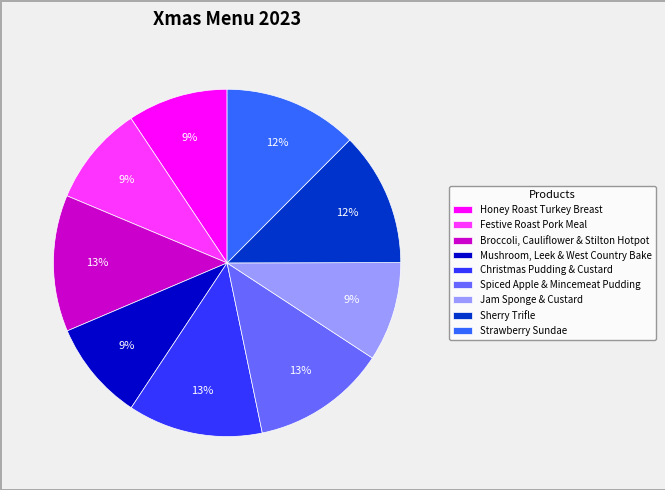

Does any single category account for the majority?

No